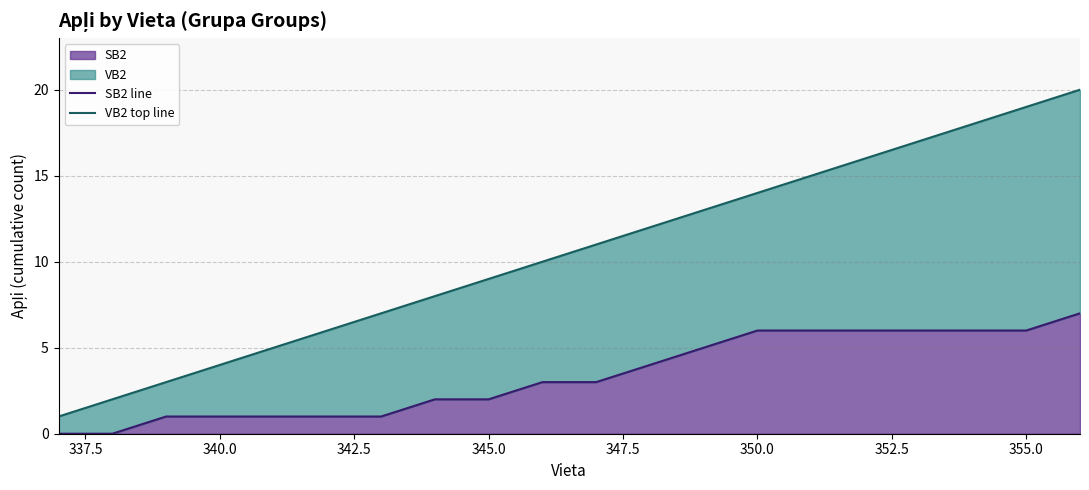

True or false: SB2 has a value of 1 at 340.0.

True